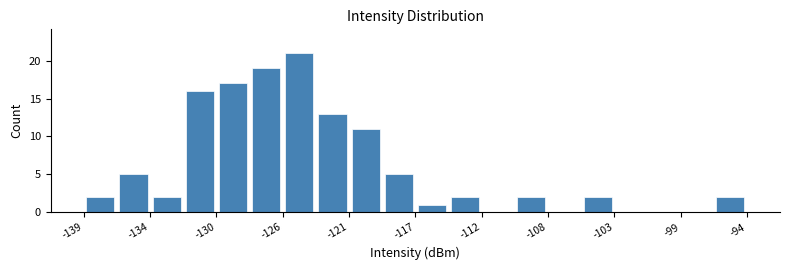

Reading left to right, transcribe this chart: for each bar, give the range it covers on the x-axis and its height. Neither the bar edges nor the heights are printed on the chart, so give them approximately, as read against the axes.

-139.0 to -136.5: 2
-136.5 to -134.5: 5
-134.5 to -132.0: 2
-132.0 to -130.0: 16
-130.0 to -128.0: 17
-128.0 to -125.5: 19
-125.5 to -123.5: 21
-123.5 to -121.0: 13
-121.0 to -119.0: 11
-119.0 to -116.5: 5
-116.5 to -114.5: 1
-114.5 to -112.0: 2
-112.0 to -110.0: 0
-110.0 to -108.0: 2
-108.0 to -105.5: 0
-105.5 to -103.5: 2
-103.5 to -101.0: 0
-101.0 to -99.0: 0
-99.0 to -96.5: 0
-96.5 to -94.5: 2